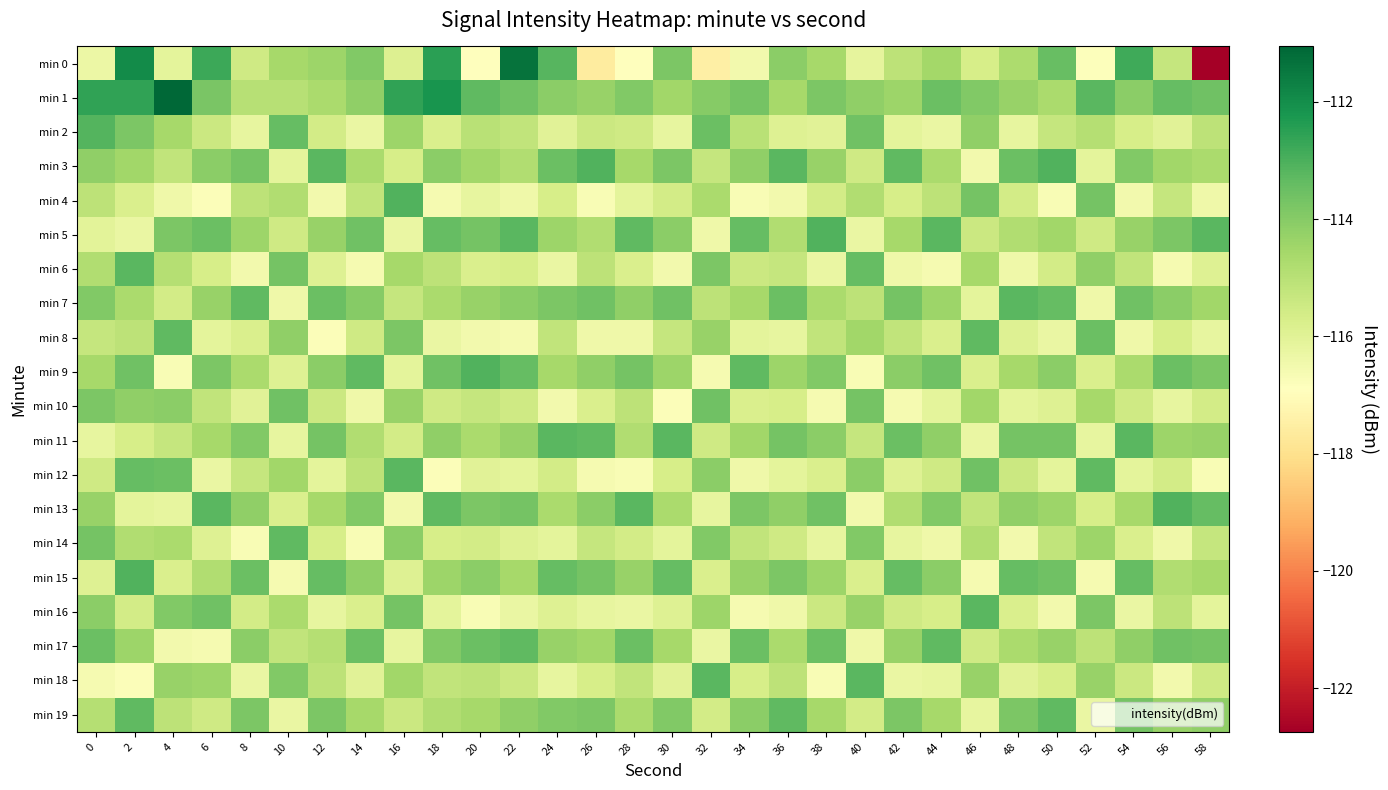

Which category has the highest value across all series?

4